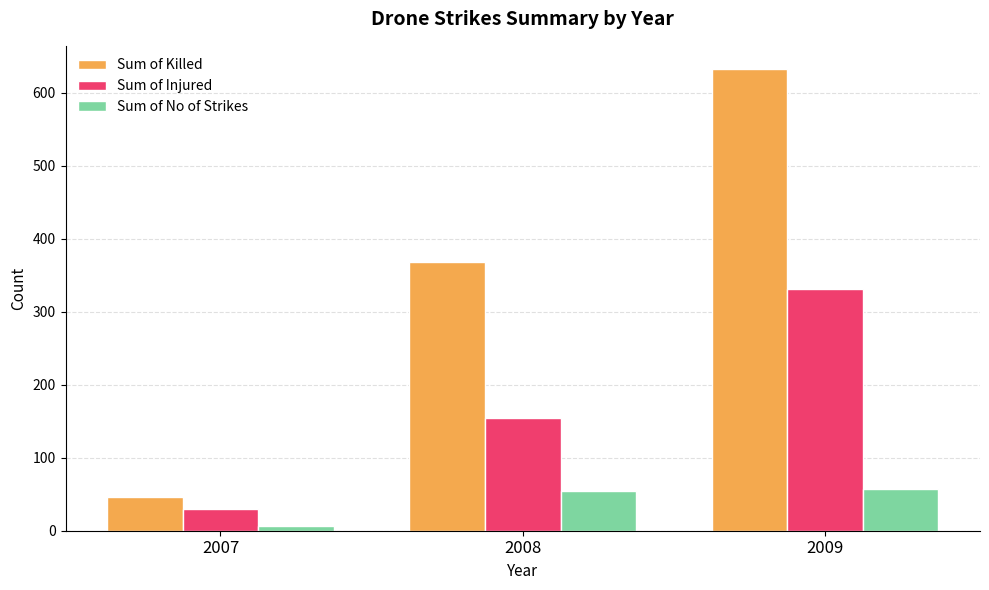

At how many categories does at least one series exceed 62?

2